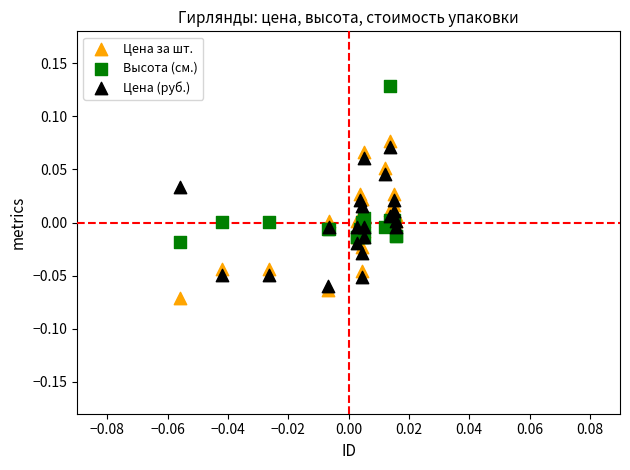

Which series reaches the maximum Y coordinate?

Высота (см.)